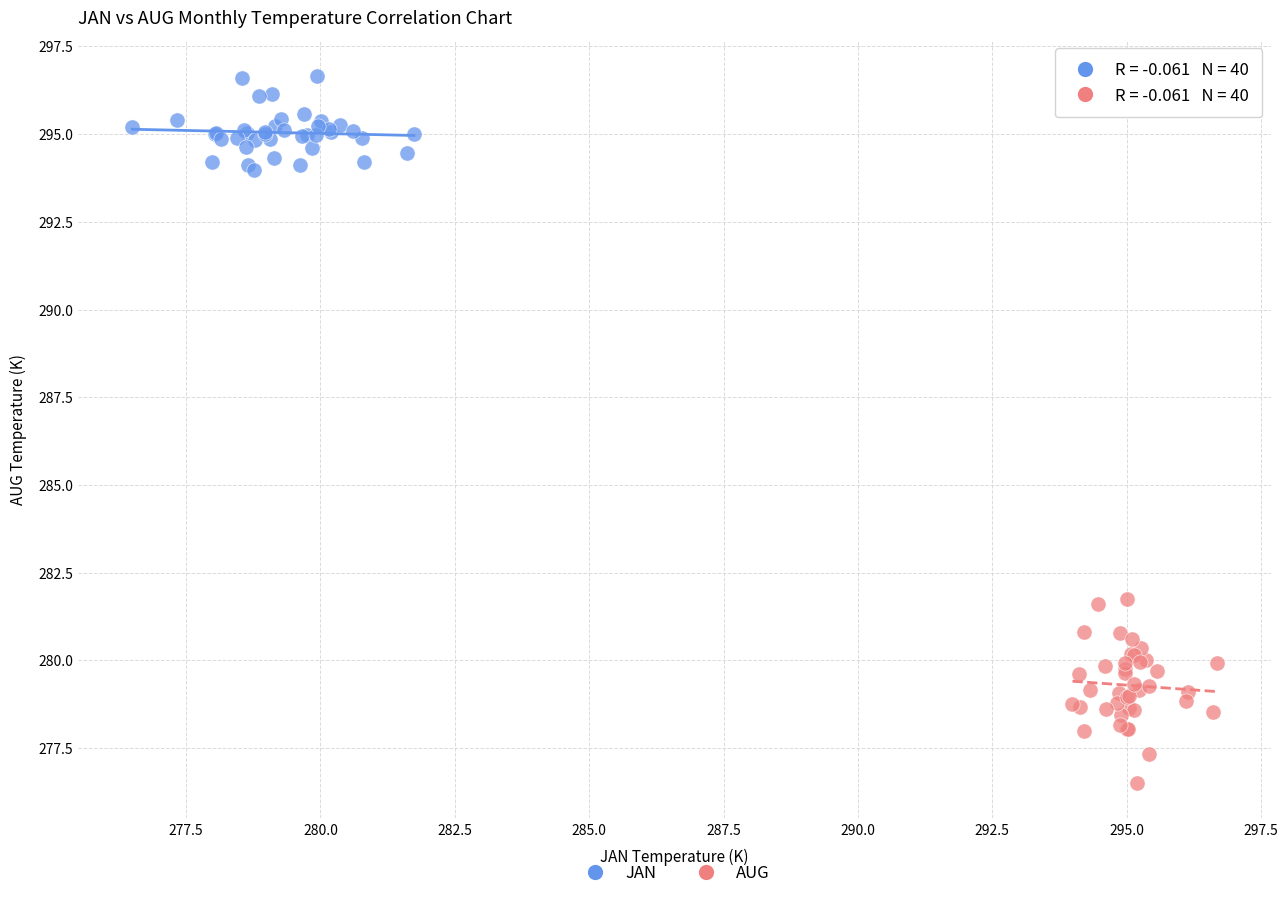

Which series contains the lowest Y value?

AUG